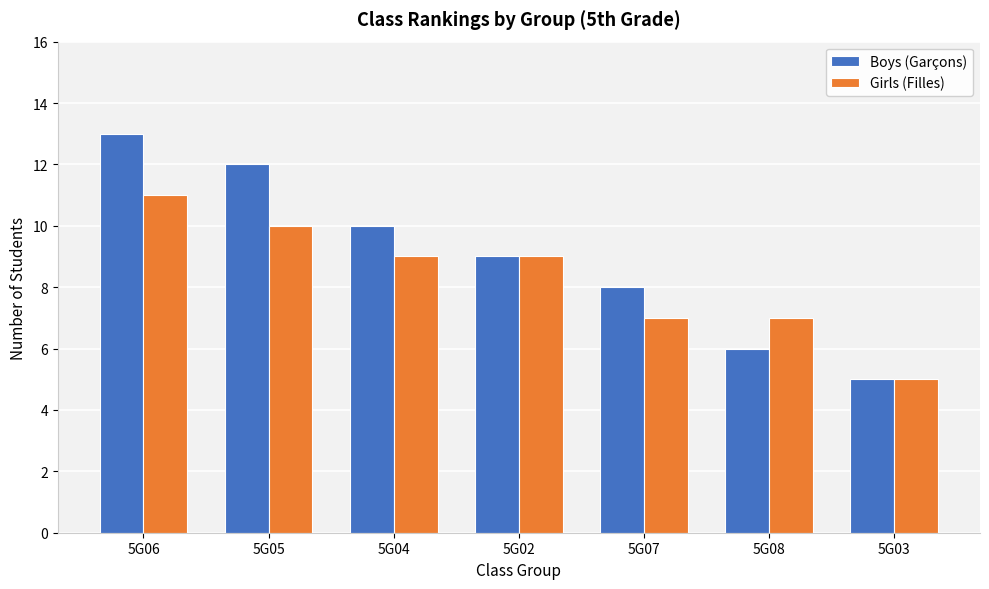

What is the maximum value for Girls (Filles)?

11